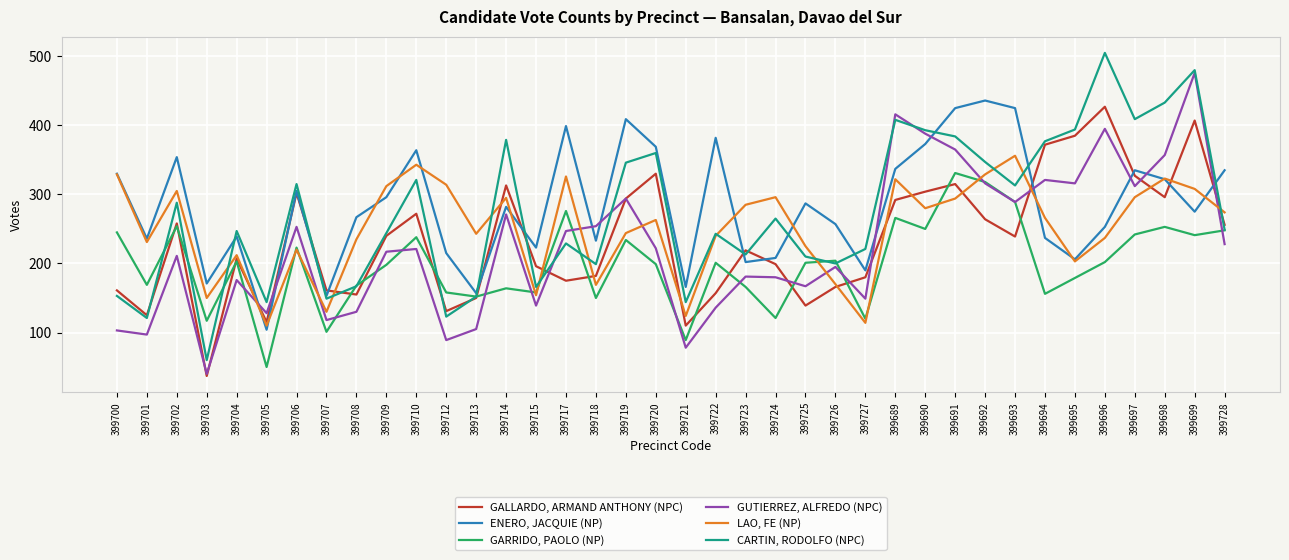

What position from the left is 399728?

38